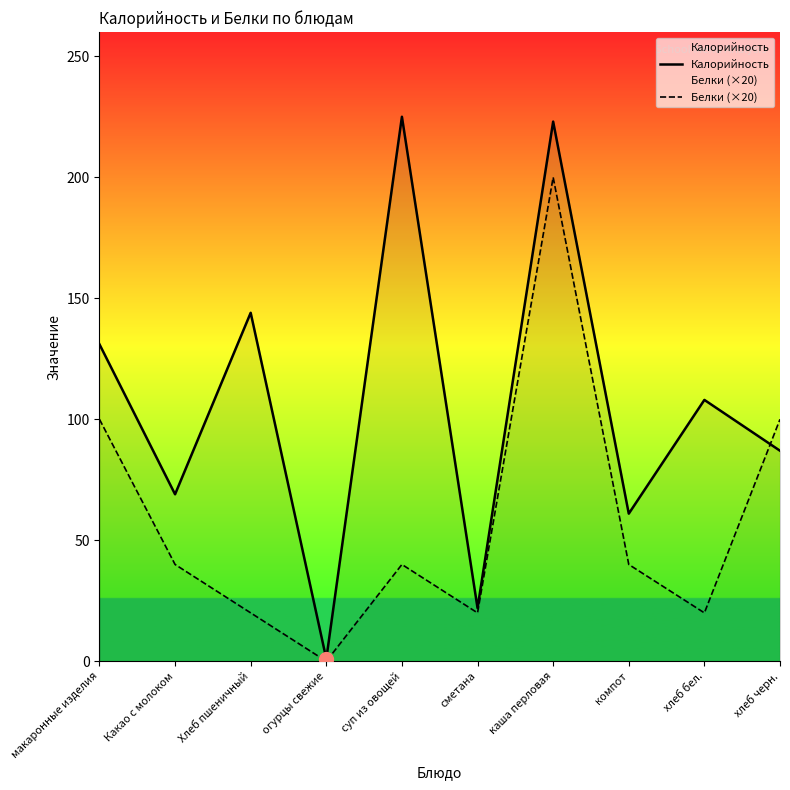

At which category is the sum across all series the highest?

каша перловая